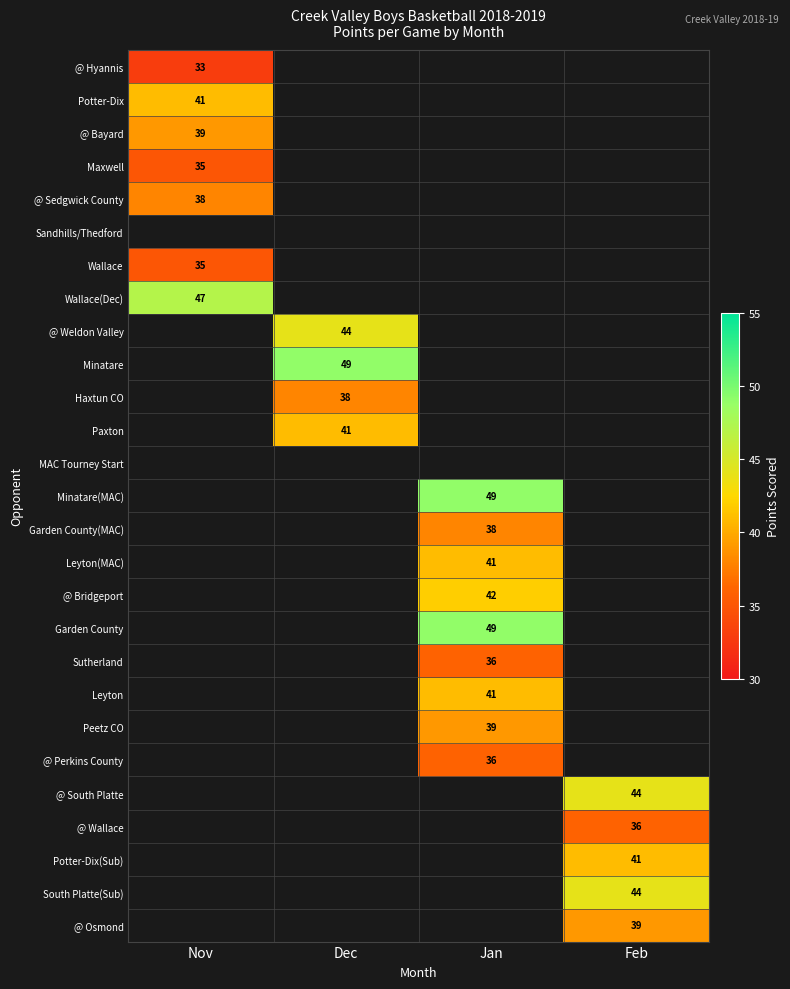

Is it true that @ Perkins County equals 36 at Jan?

True